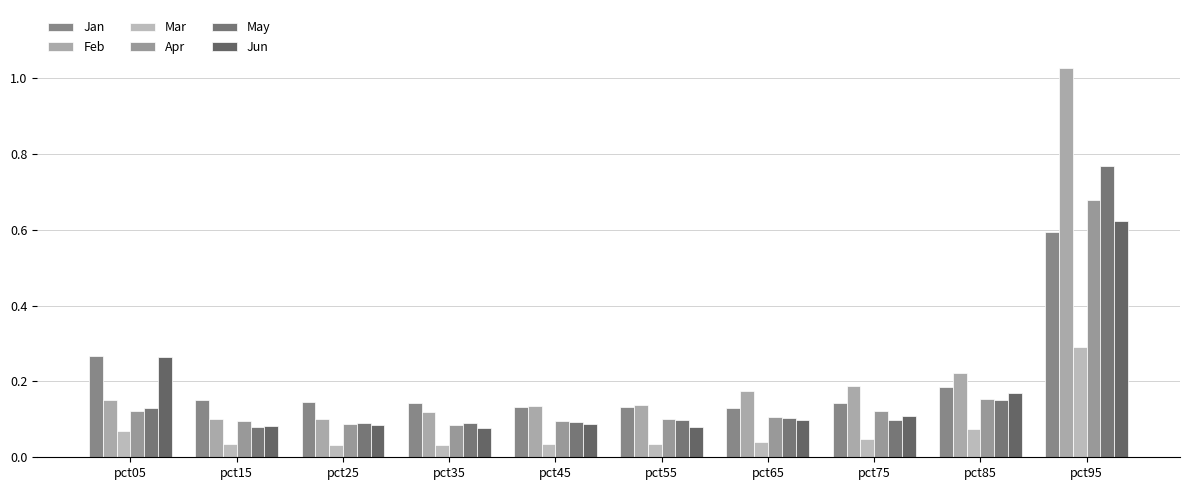

Rank the series by their maximum value, from highest to lowest.

Feb, May, Apr, Jun, Jan, Mar